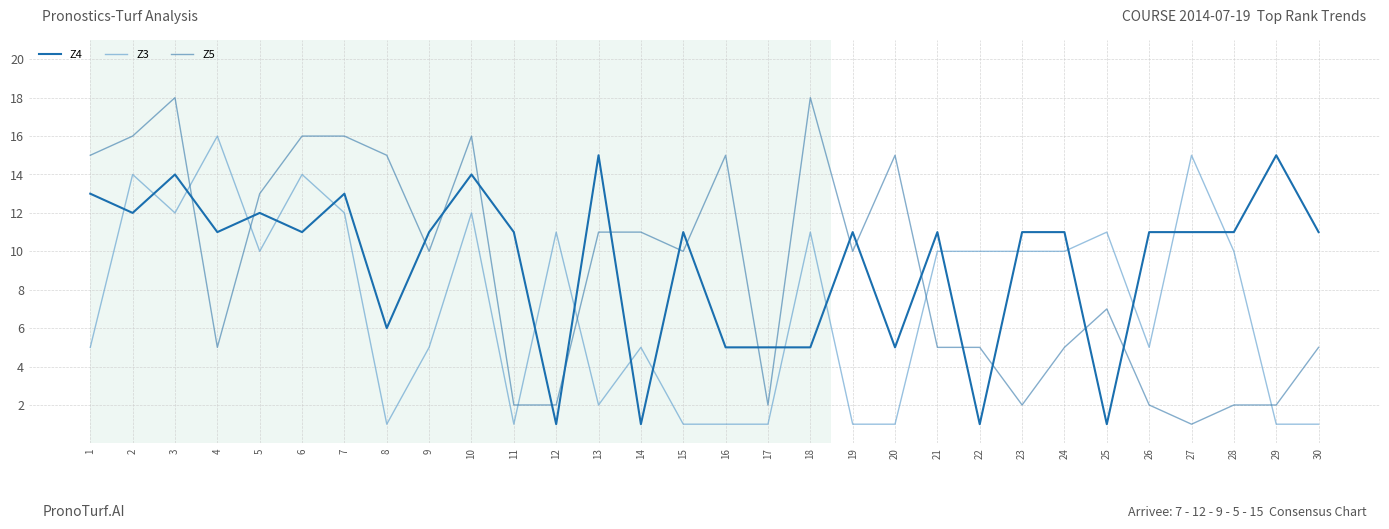

How many lines are shown in the chart?

3